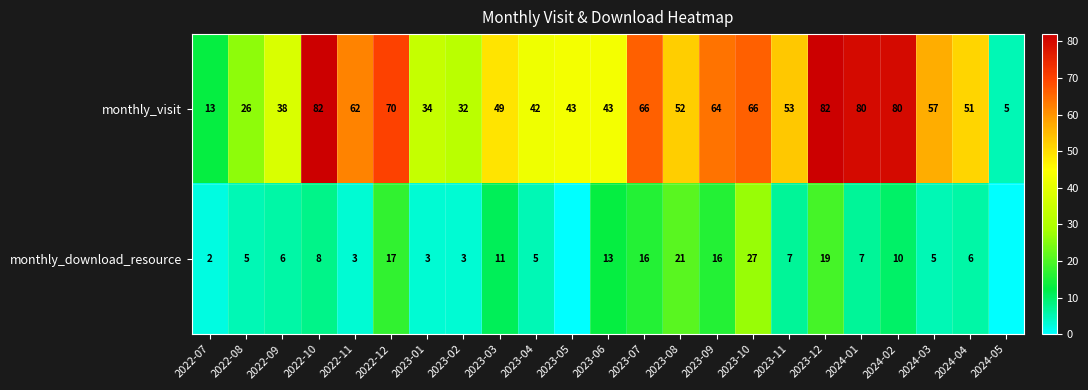

What is the difference between the maximum and minimum values in the monthly_visit series?

77